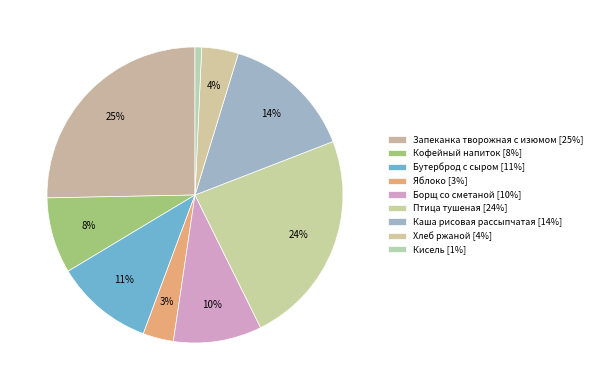

To the nearest percent, what is the combined percentage of Яблоко and Кисель?

4%